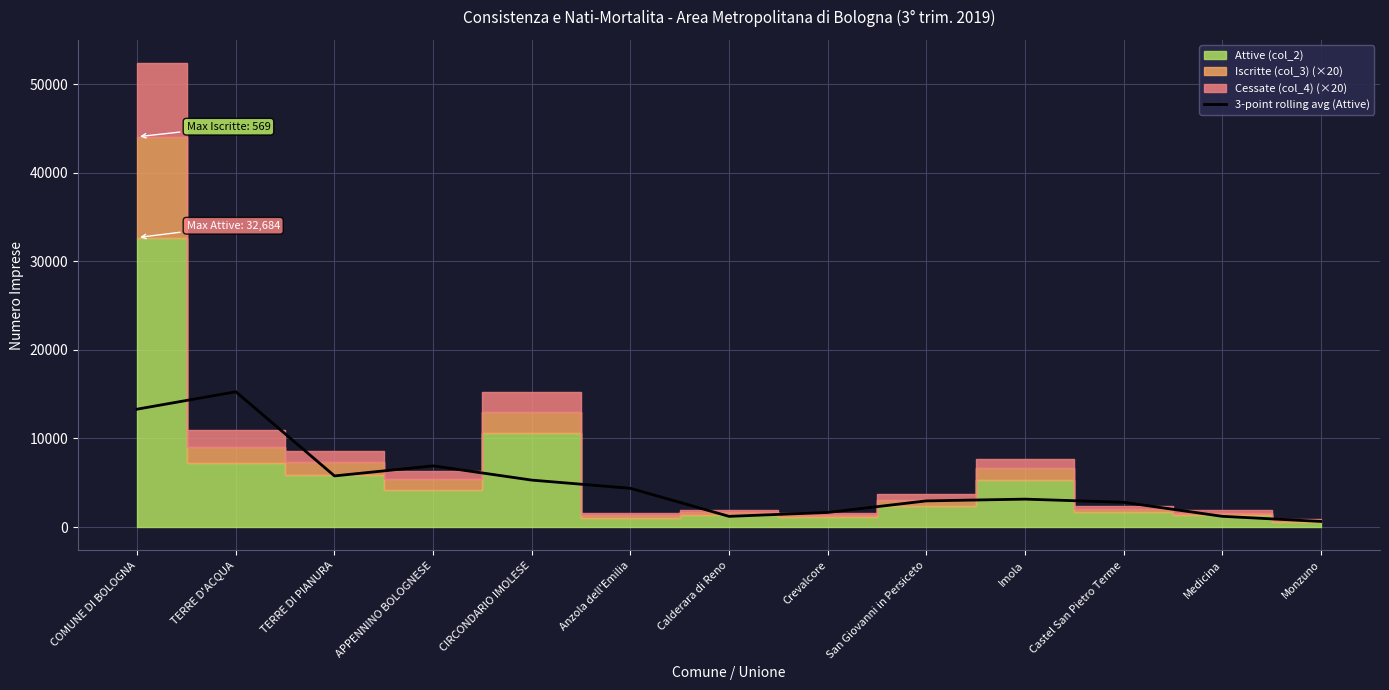

The value at Imola is 2079.9. True or false?

False